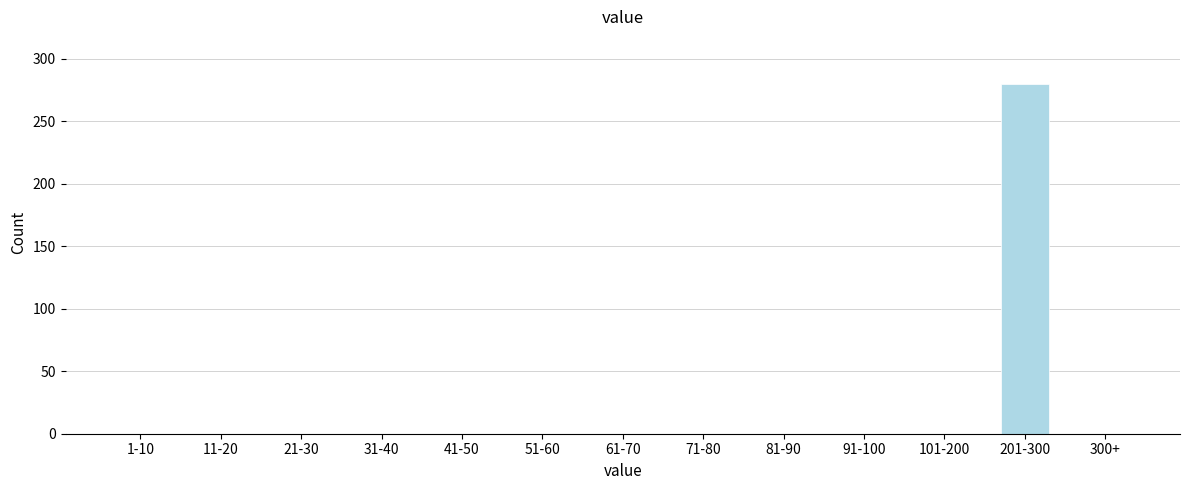

Reading left to right, transcribe all the data shown in this chart.

1-10=0	11-20=0	21-30=0	31-40=0	41-50=0	51-60=0	61-70=0	71-80=0	81-90=0	91-100=0	101-200=0	201-300=280	300+=0